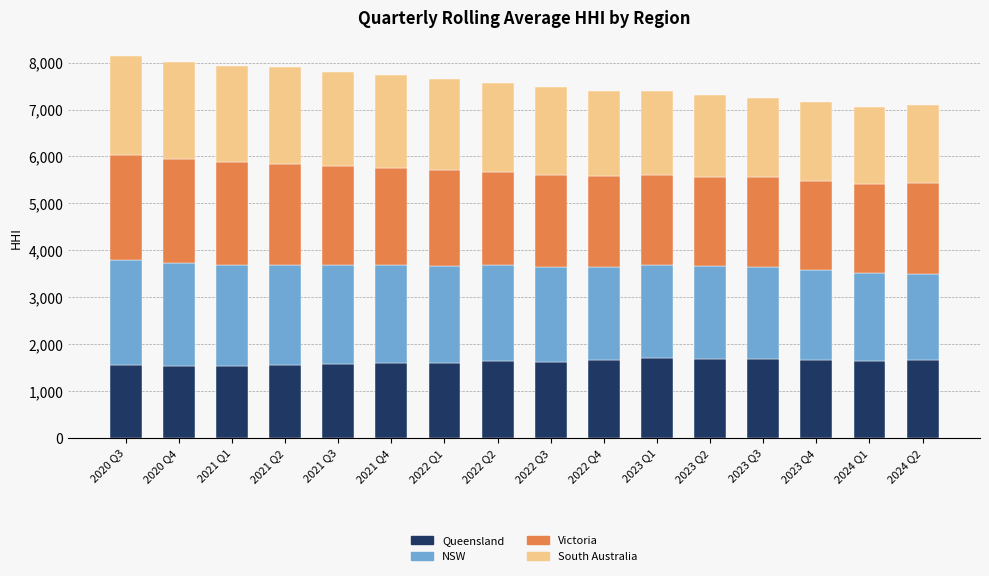

Is it true that Queensland equals 767.9 at 2023 Q3?

False